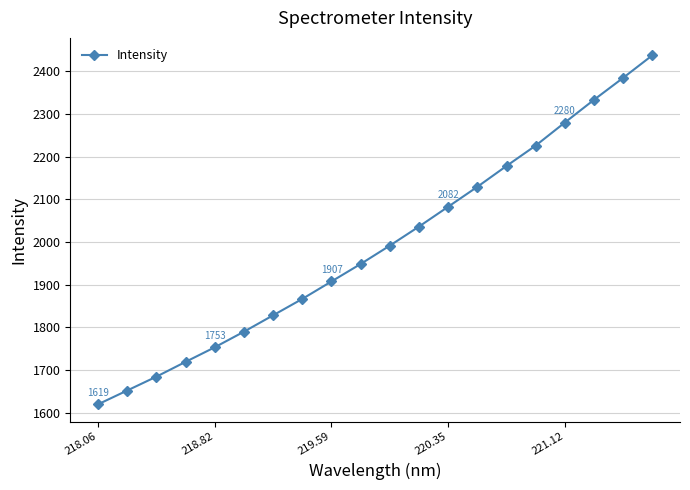

What is the difference between the second highest and minimum values?

764.8